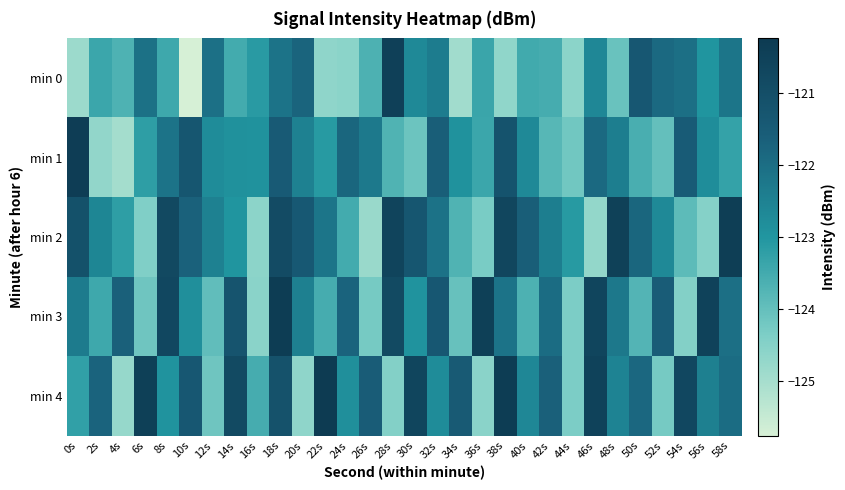

Reading left to right, transcribe all the data shown in this chart.

min 0: 0s=-124.8	2s=-123.4	4s=-123.7	6s=-122.1	8s=-123.4	10s=-125.8	12s=-122.1	14s=-123.5	16s=-123.1	18s=-122.2	20s=-121.8	22s=-124.6	24s=-124.6	26s=-123.6	28s=-120.5	30s=-122.7	32s=-122.4	34s=-124.9	36s=-123.4	38s=-124.7	40s=-123.5	42s=-123.5	44s=-124.6	46s=-122.6	48s=-124.1	50s=-121.4	52s=-121.9	54s=-122.0	56s=-123.0	58s=-122.2
min 1: 0s=-120.4	2s=-124.7	4s=-125.0	6s=-123.2	8s=-122.2	10s=-121.3	12s=-122.8	14s=-122.9	16s=-122.9	18s=-121.5	20s=-122.5	22s=-123.1	24s=-121.8	26s=-122.3	28s=-123.7	30s=-124.1	32s=-121.6	34s=-122.9	36s=-123.4	38s=-121.2	40s=-122.7	42s=-123.8	44s=-124.2	46s=-121.9	48s=-122.4	50s=-123.6	52s=-124.0	54s=-121.5	56s=-122.8	58s=-123.3
min 2: 0s=-121.1	2s=-122.6	4s=-123.2	6s=-124.4	8s=-120.8	10s=-121.7	12s=-122.5	14s=-123.0	16s=-124.6	18s=-120.9	20s=-121.4	22s=-122.2	24s=-123.5	26s=-124.8	28s=-120.6	30s=-121.3	32s=-122.1	34s=-123.7	36s=-124.3	38s=-120.7	40s=-121.6	42s=-122.4	44s=-123.1	46s=-124.7	48s=-120.5	50s=-121.8	52s=-122.7	54s=-123.9	56s=-124.5	58s=-120.4
min 3: 0s=-122.3	2s=-123.5	4s=-121.7	6s=-124.2	8s=-120.8	10s=-122.8	12s=-124.0	14s=-121.2	16s=-124.5	18s=-120.3	20s=-122.5	22s=-123.5	24s=-121.8	26s=-124.2	28s=-120.8	30s=-123.0	32s=-121.3	34s=-124.0	36s=-120.5	38s=-122.2	40s=-123.7	42s=-122.0	44s=-124.3	46s=-120.7	48s=-122.2	50s=-123.8	52s=-121.5	54s=-124.5	56s=-120.5	58s=-122.0
min 4: 0s=-123.2	2s=-121.8	4s=-124.8	6s=-120.5	8s=-123.0	10s=-121.3	12s=-124.2	14s=-120.8	16s=-123.5	18s=-121.2	20s=-124.7	22s=-120.2	24s=-122.8	26s=-121.5	28s=-124.5	30s=-120.7	32s=-122.8	34s=-121.5	36s=-124.5	38s=-120.3	40s=-122.7	42s=-121.7	44s=-124.3	46s=-120.5	48s=-122.5	50s=-121.8	52s=-124.2	54s=-120.8	56s=-122.5	58s=-122.0